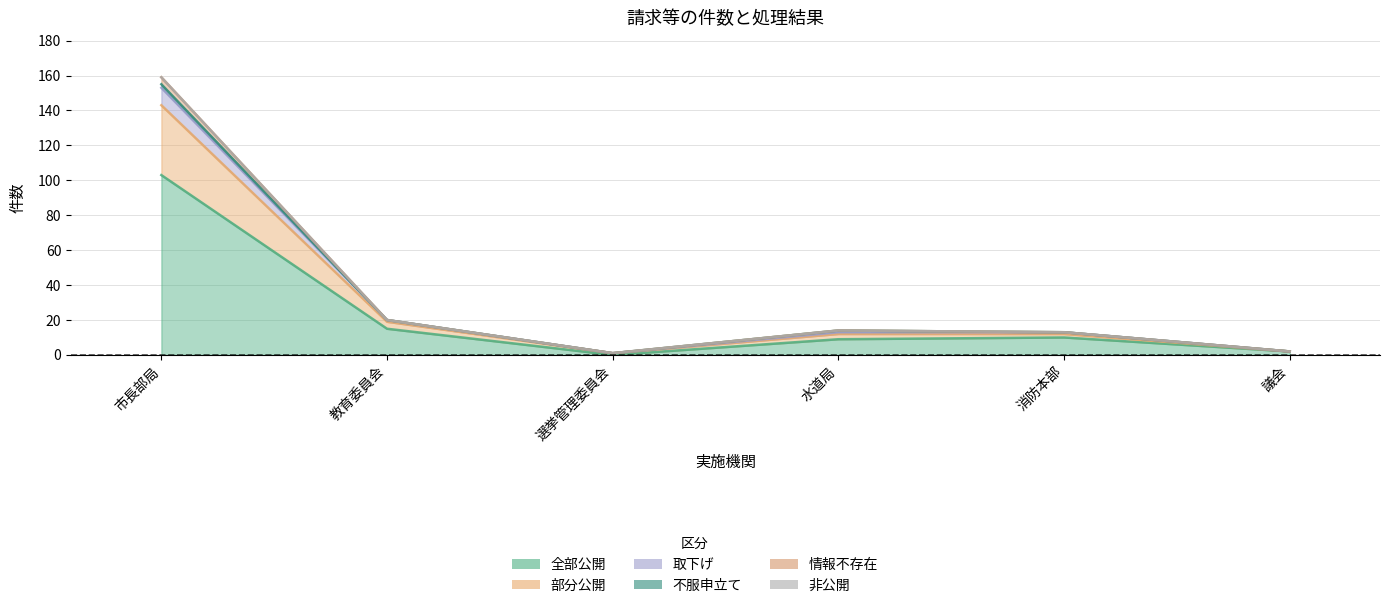

True or false: 取下げ has more than 2 interior local peaks.

False